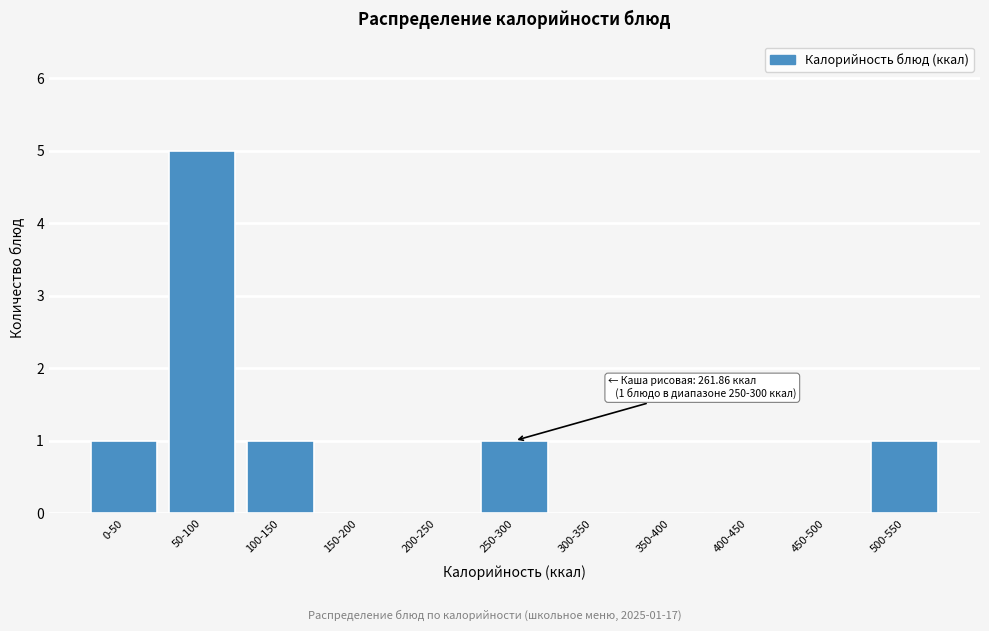

Reading left to right, transcribe all the data shown in this chart.

0-50=1	50-100=5	100-150=1	150-200=0	200-250=0	250-300=1	300-350=0	350-400=0	400-450=0	450-500=0	500-550=1